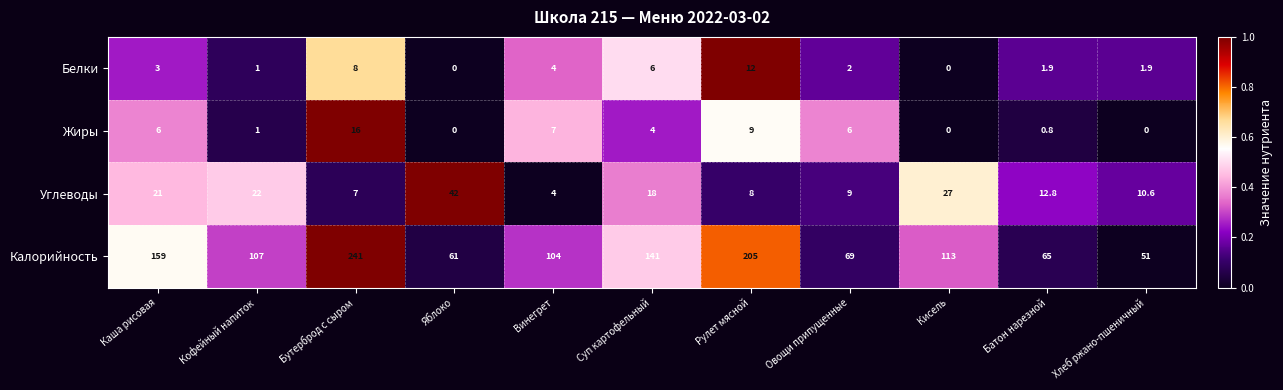

What is the spread (max minus min) of values at Хлеб ржано-пшеничный?

51.0